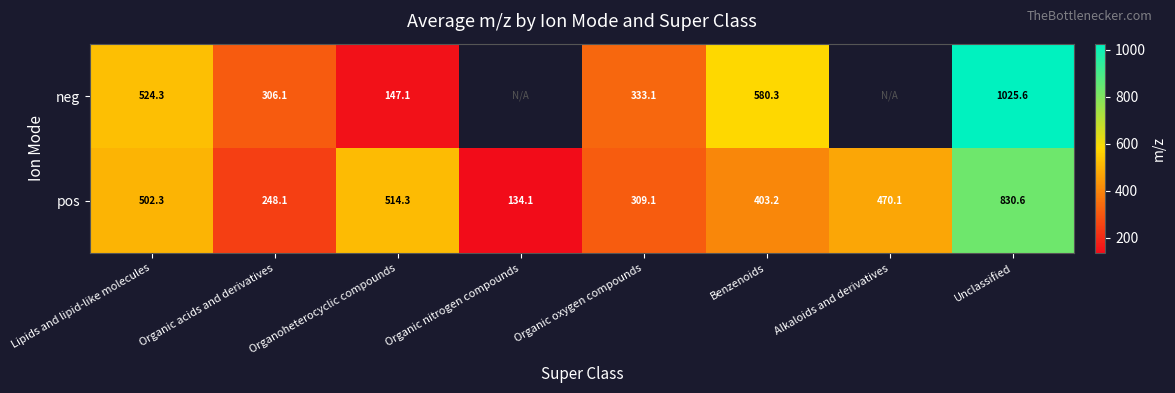

What value does the pos series have at Alkaloids and derivatives?

470.1